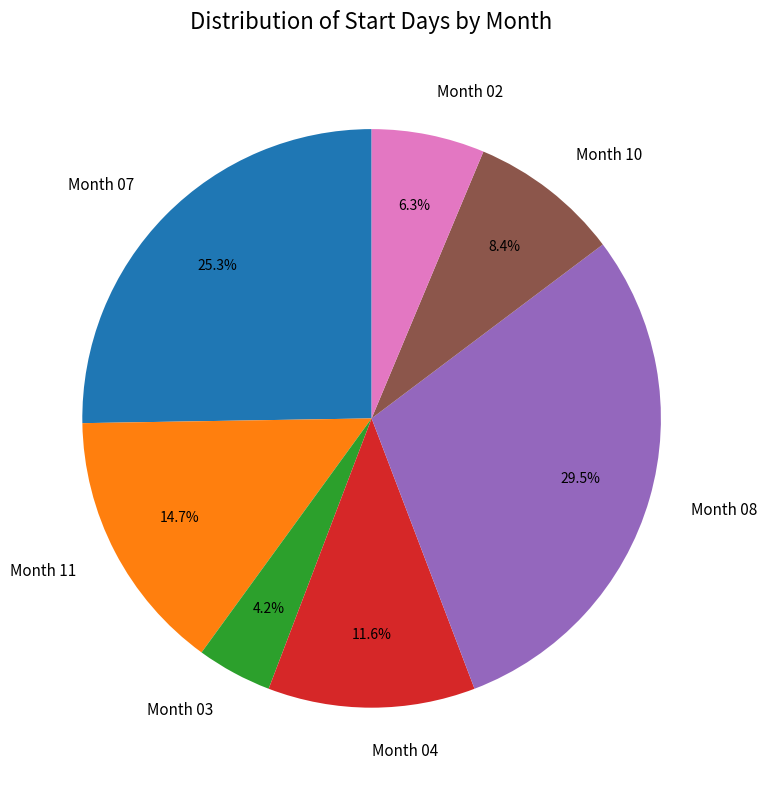

How many slices are in this pie chart?

7